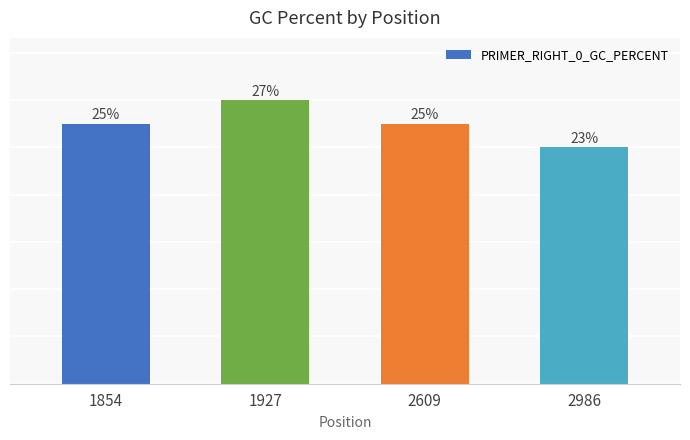

Are the bars horizontal?

No